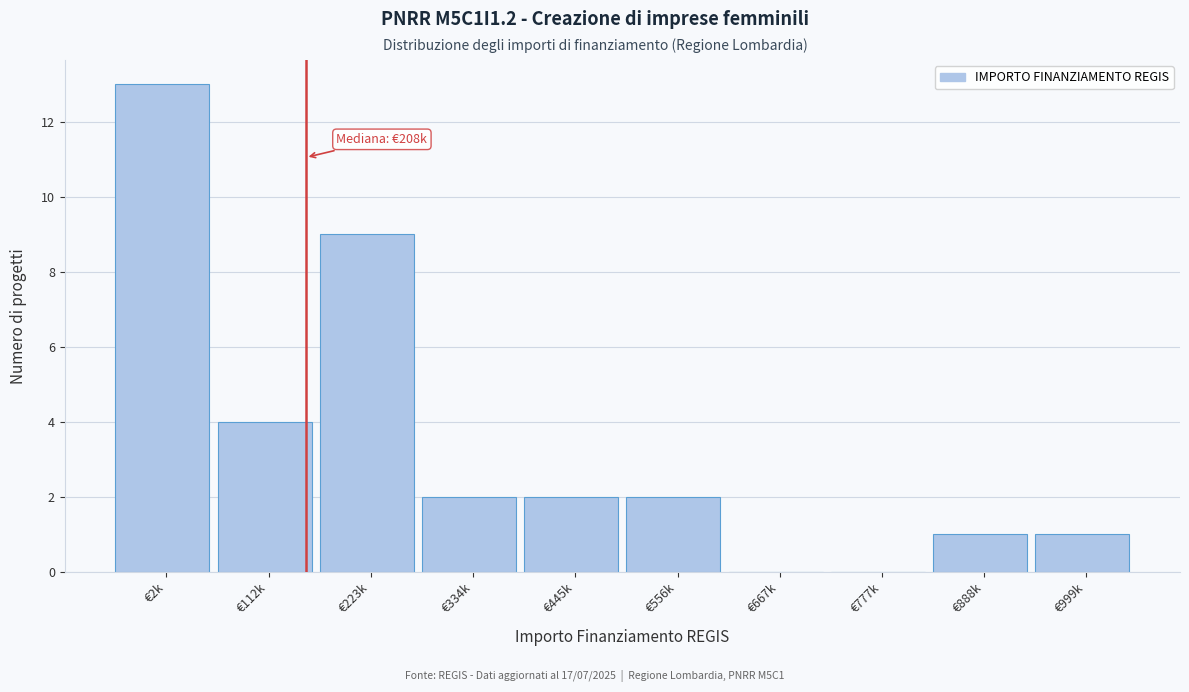

Reading right to left, extract all data points from this chart.

€999k=1	€888k=1	€777k=0	€667k=0	€556k=2	€445k=2	€334k=2	€223k=9	€112k=4	€2k=13